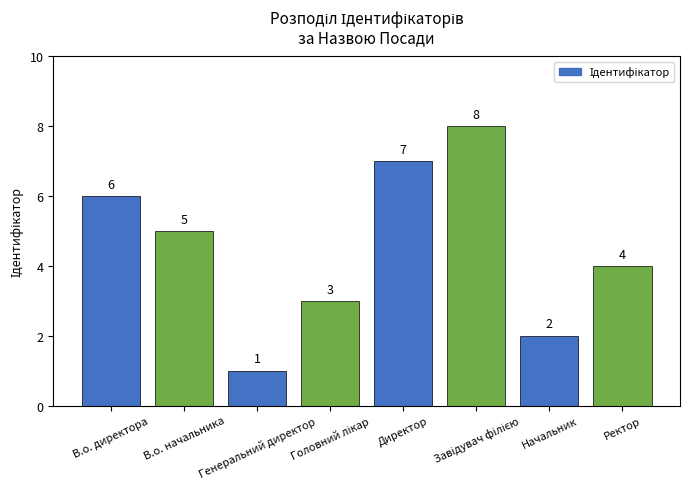

What is the value of the 7th bar from the left?

2